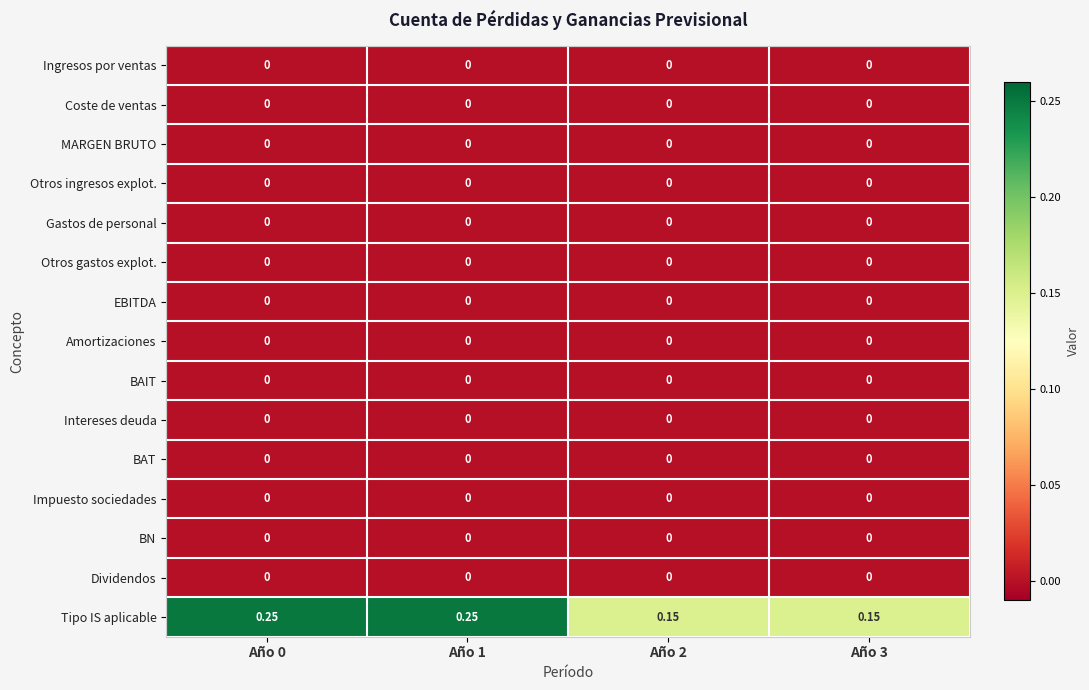

Which series has the largest range (max minus min)?

Tipo IS aplicable